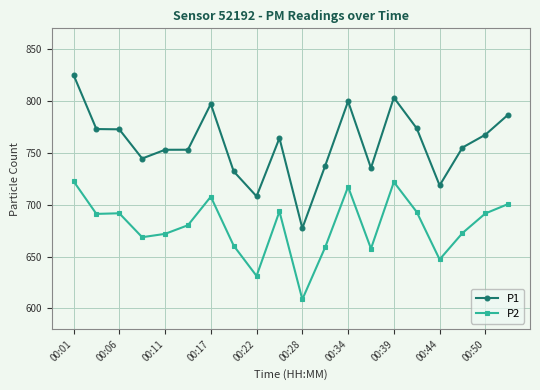

Which series has the largest range (max minus min)?

P1